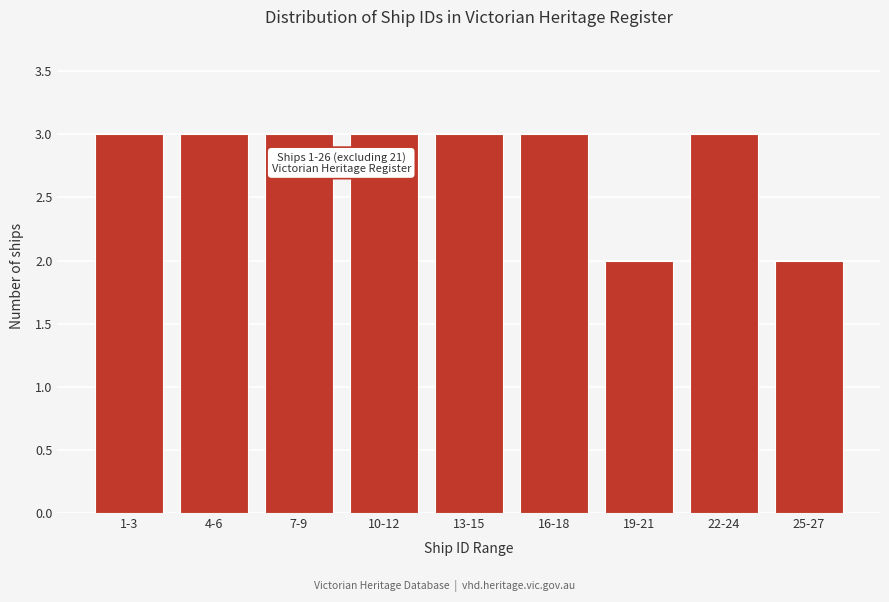

Reading right to left, transcribe all the data shown in this chart.

25-27=2	22-24=3	19-21=2	16-18=3	13-15=3	10-12=3	7-9=3	4-6=3	1-3=3